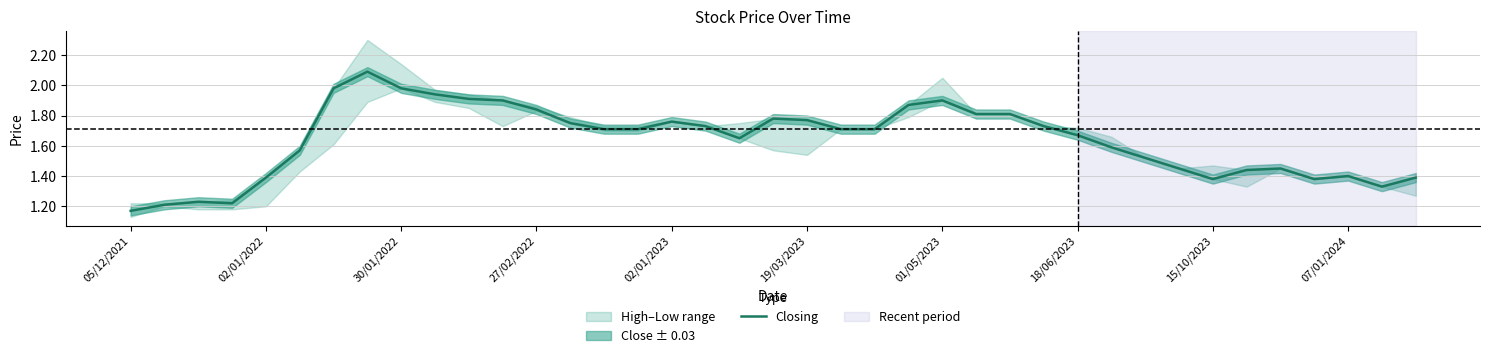

The value of Closing at 02/01/2022 is 1.4. True or false?

True